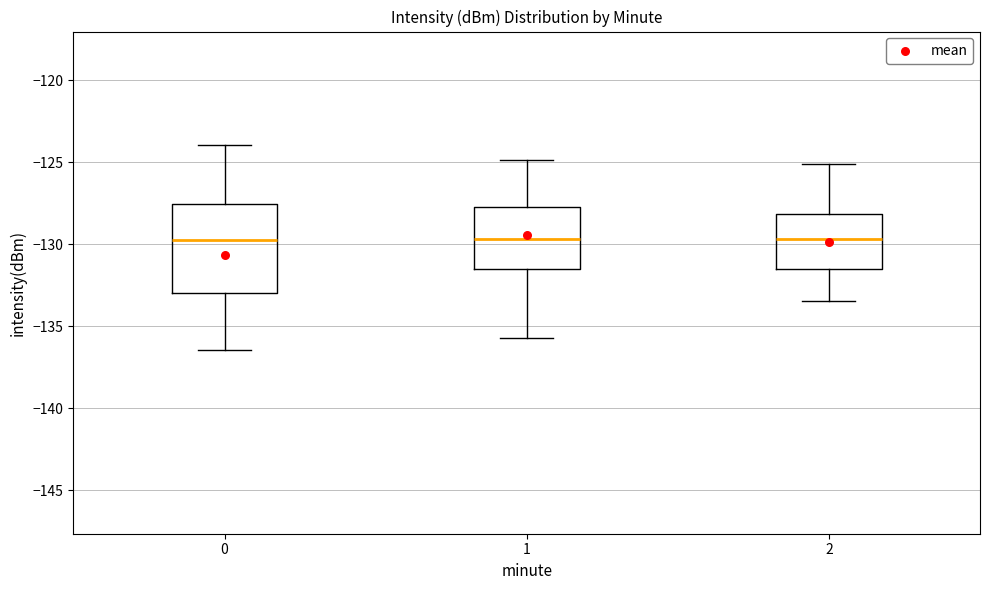

Where is the lower edge of the box at x = 0 on the y-axis? The values are not printed on the chart, so give them approximately, as read against the axis.

-133.0